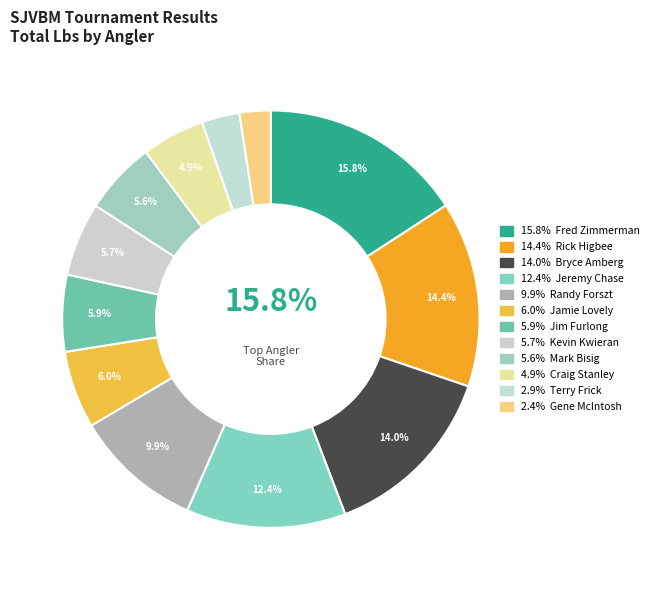

What is the smallest slice in the pie chart?

Gene McIntosh